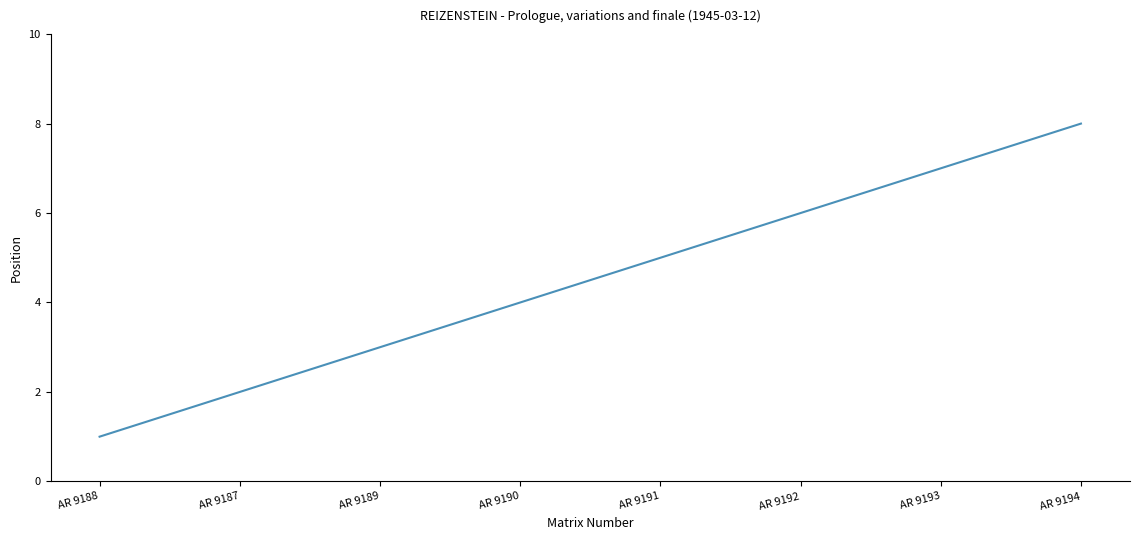

Reading right to left, transcribe all the data shown in this chart.

8	7	6	5	4	3	2	1